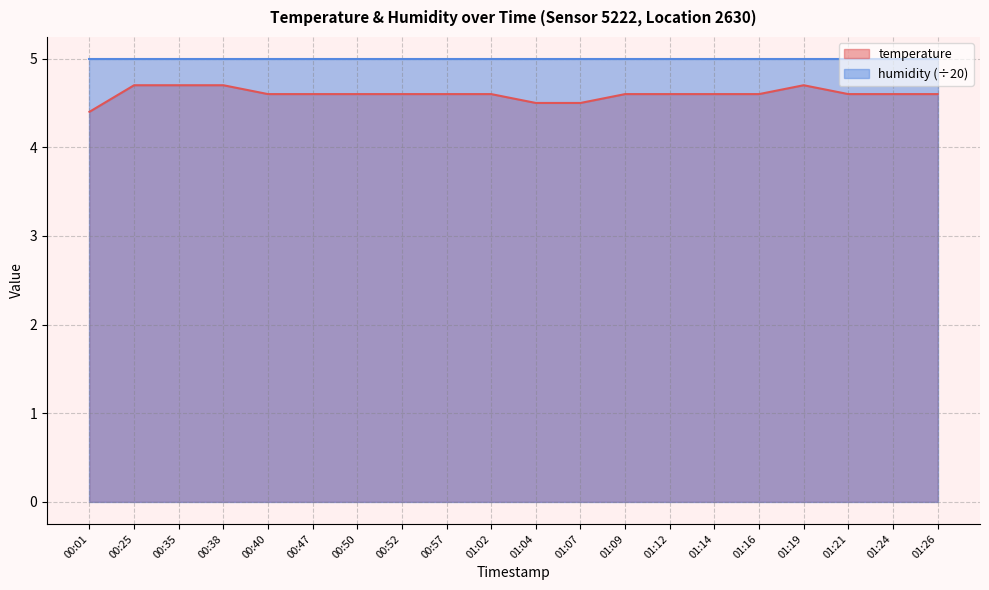

Rank the categories by value from lowest to highest.

00:01, 01:04, 01:07, 00:40, 00:47, 00:50, 00:52, 00:57, 01:02, 01:09, 01:12, 01:14, 01:16, 01:21, 01:24, 01:26, 00:25, 00:35, 00:38, 01:19